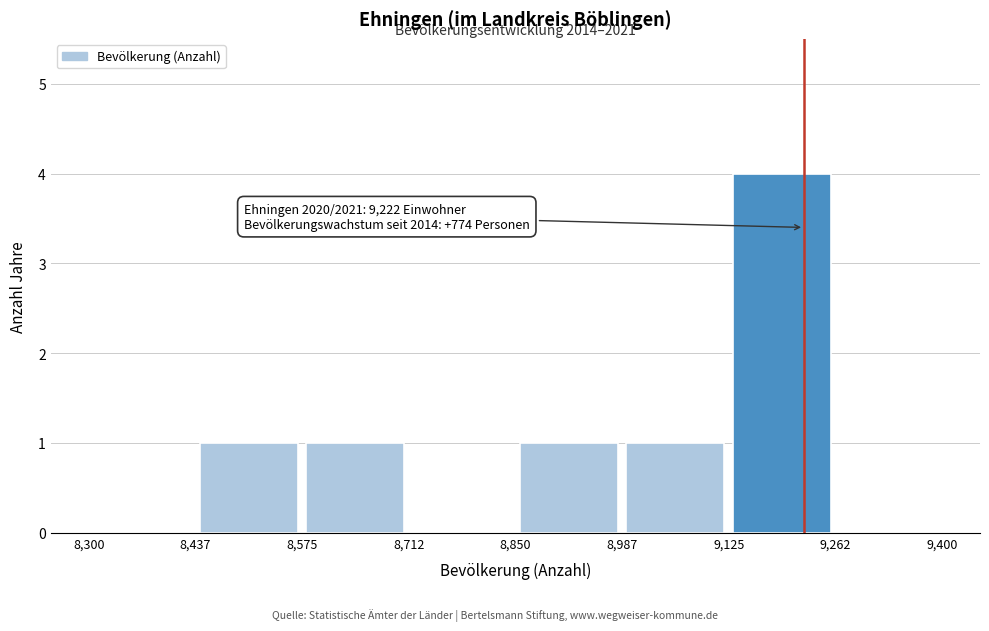

Which range on the x-axis has the tallest bar?

9,125 to 9,262